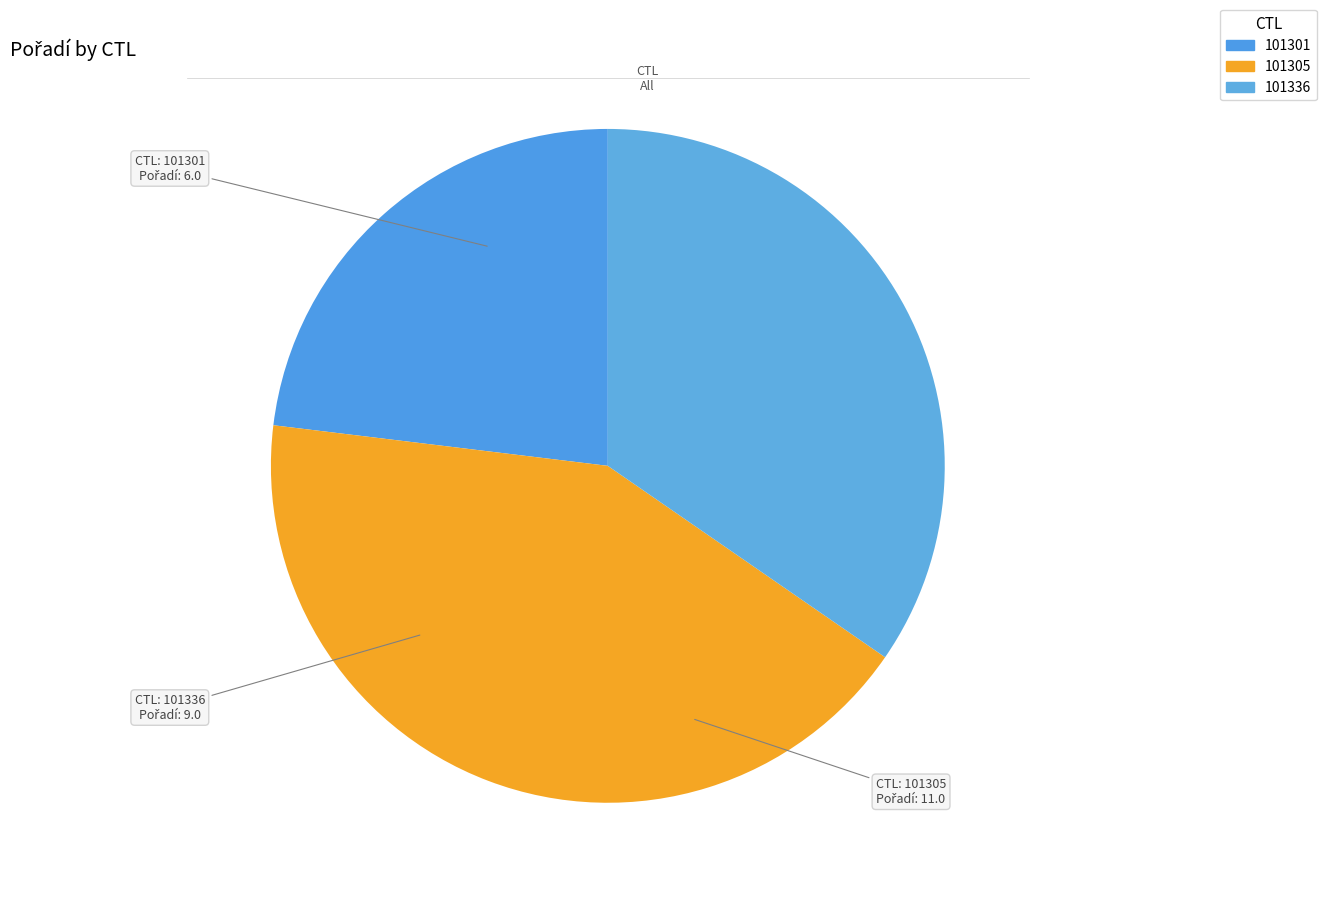

How many segments does this pie chart have?

3